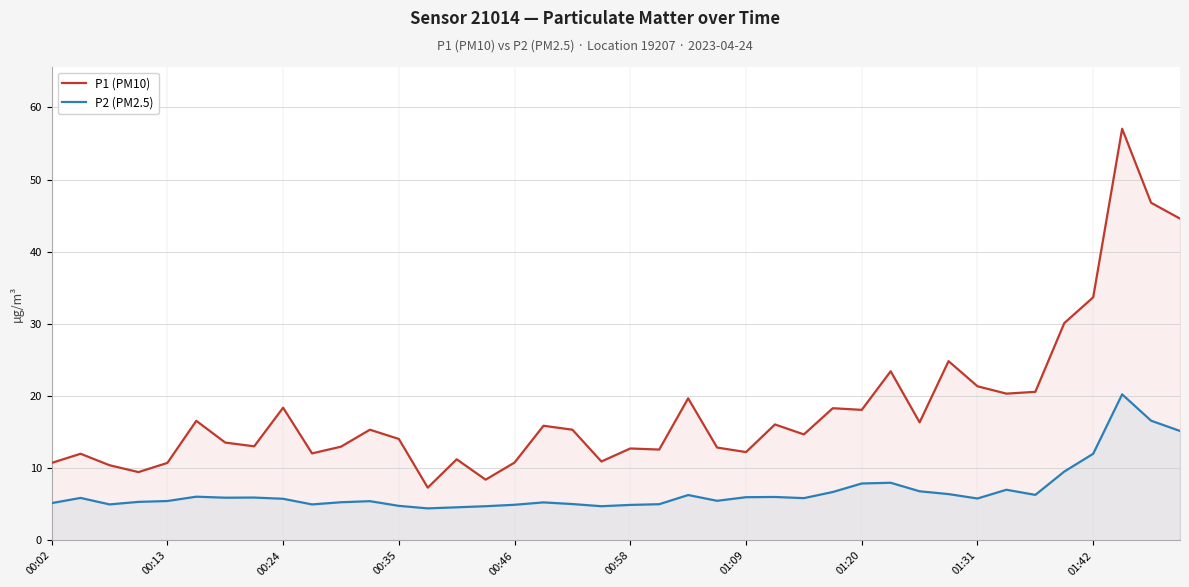

What is the difference between the maximum and minimum values in the P1 (PM10) series?

49.7